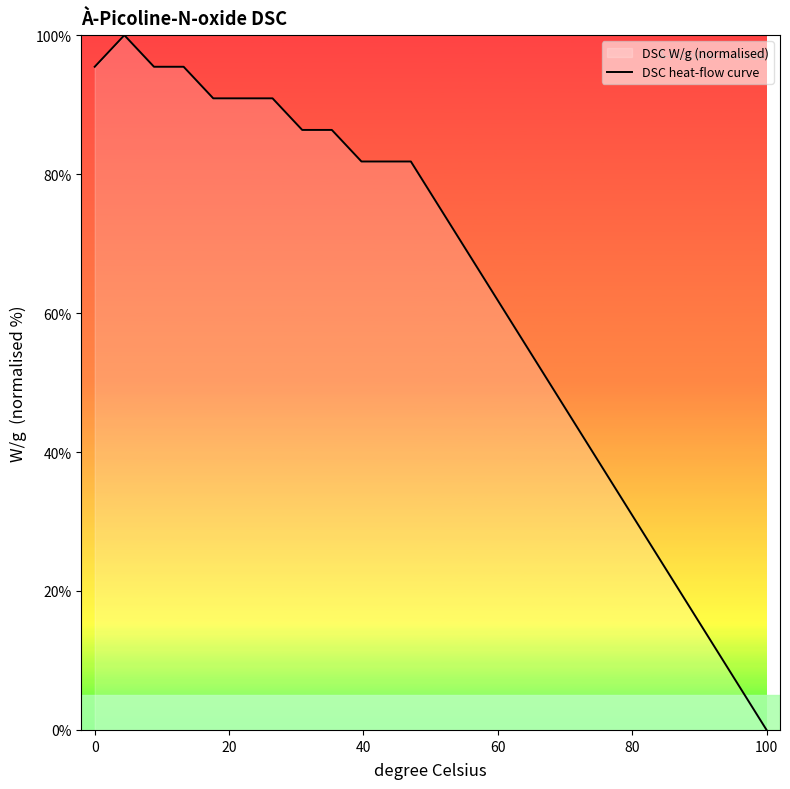

What is the difference between the maximum and minimum values?

100.0